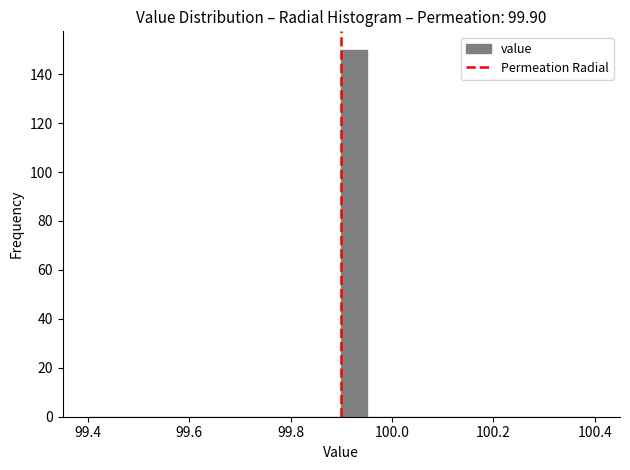

Around what value on the x-axis is the tallest bar? Give the approximate position of its centre, as read against the axis.

99.92